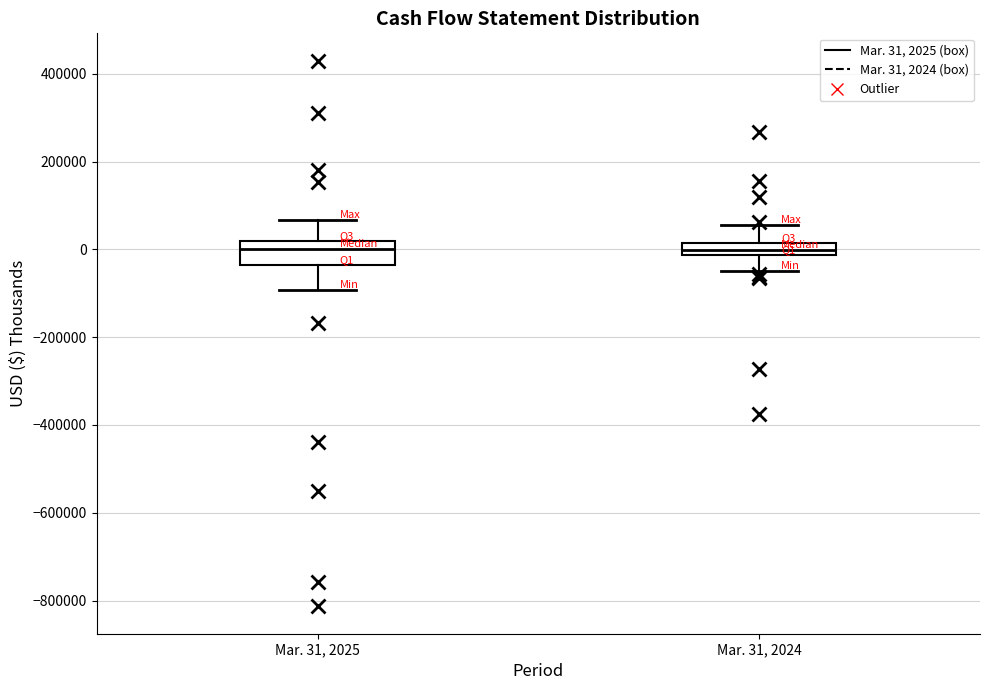

Which box is the tallest, from its lower edge to its upper edge?

Mar. 31, 2025